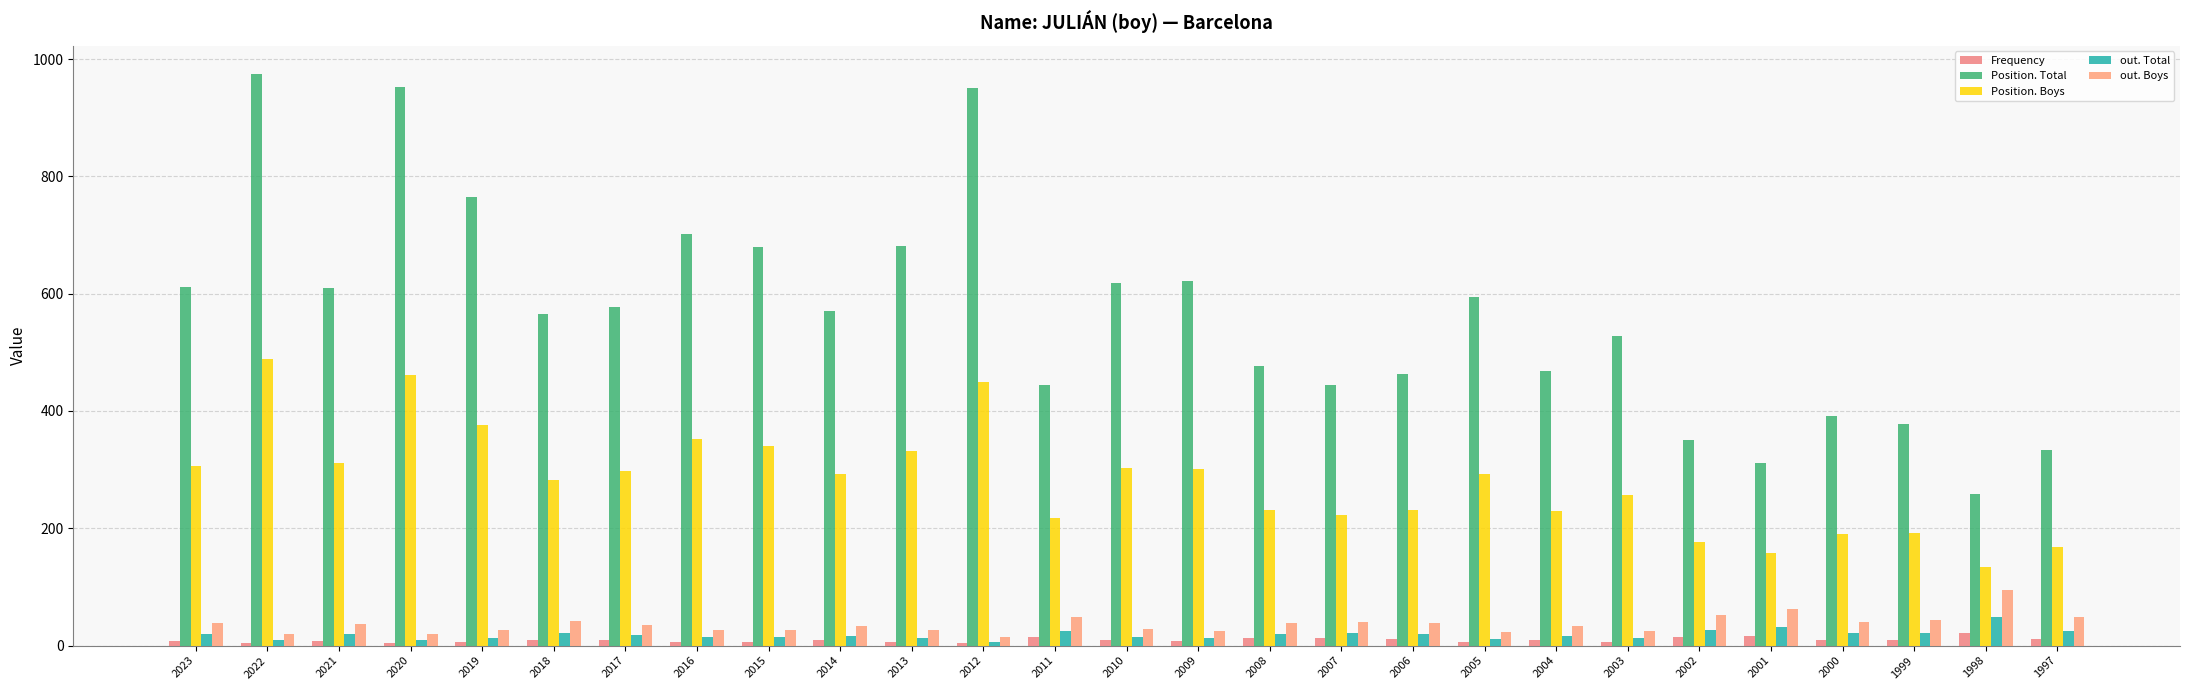

At how many categories does at least one series exceed 96?

27